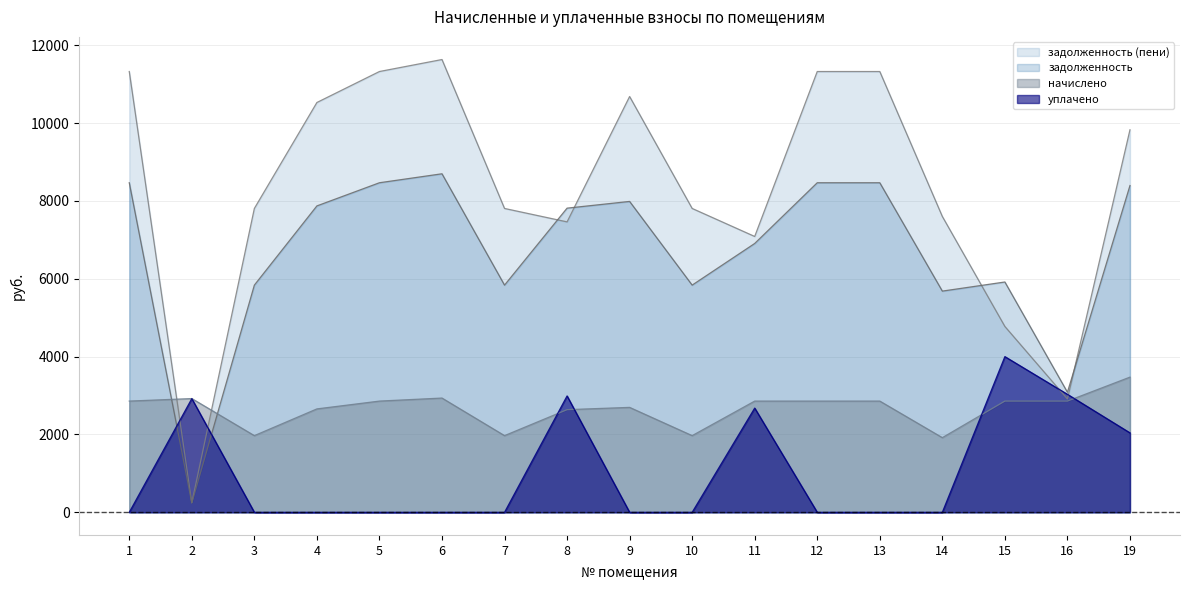

Reading left to right, list all the values displayed in this chart.

задолженность: 1=8467.2	2=242.2	3=5836.8	4=7872.0	5=8467.2	6=8697.6	7=5836.8	8=7814.4	9=7987.2	10=5836.8	11=6907.1	12=8467.2	13=8467.2	14=5683.2	15=5917.2	16=3084.7	19=8395.0
задолженность (пени): 1=11324.9	2=243.7	3=7806.7	4=10528.8	5=11324.9	6=11633.0	7=7806.7	8=7461.8	9=10682.9	10=7806.7	11=7086.9	12=11324.9	13=11324.9	14=7601.3	15=4774.9	16=2910.8	19=9827.2
начислено: 1=2857.7	2=2922.5	3=1969.9	4=2656.8	5=2857.7	6=2935.4	7=1969.9	8=2637.4	9=2695.7	10=1969.9	11=2857.7	12=2857.7	13=2857.7	14=1918.1	15=2857.7	16=2857.7	19=3473.3
уплачено: 1=0.0	2=2921.0	3=0.0	4=0.0	5=0.0	6=0.0	7=0.0	8=2990.0	9=0.0	10=0.0	11=2677.8	12=0.0	13=0.0	14=0.0	15=4000.0	16=3031.6	19=2041.0